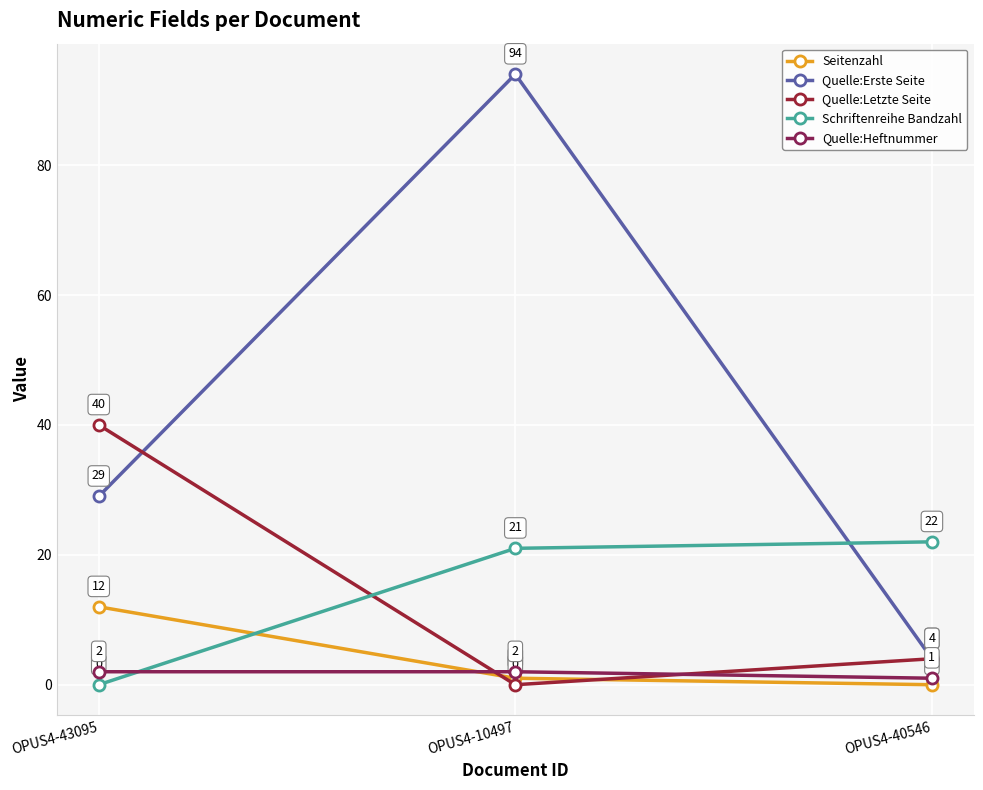

Which category has the highest value in the Quelle:Letzte Seite series?

OPUS4-43095